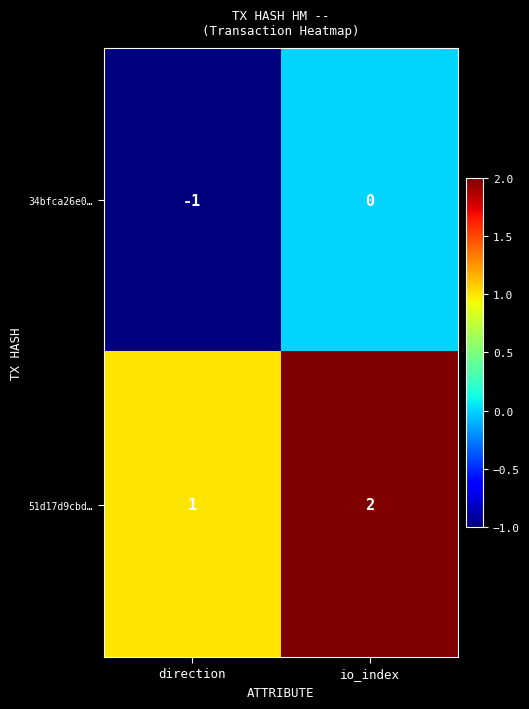

At which label does 34bfca26e0… reach its minimum?

direction